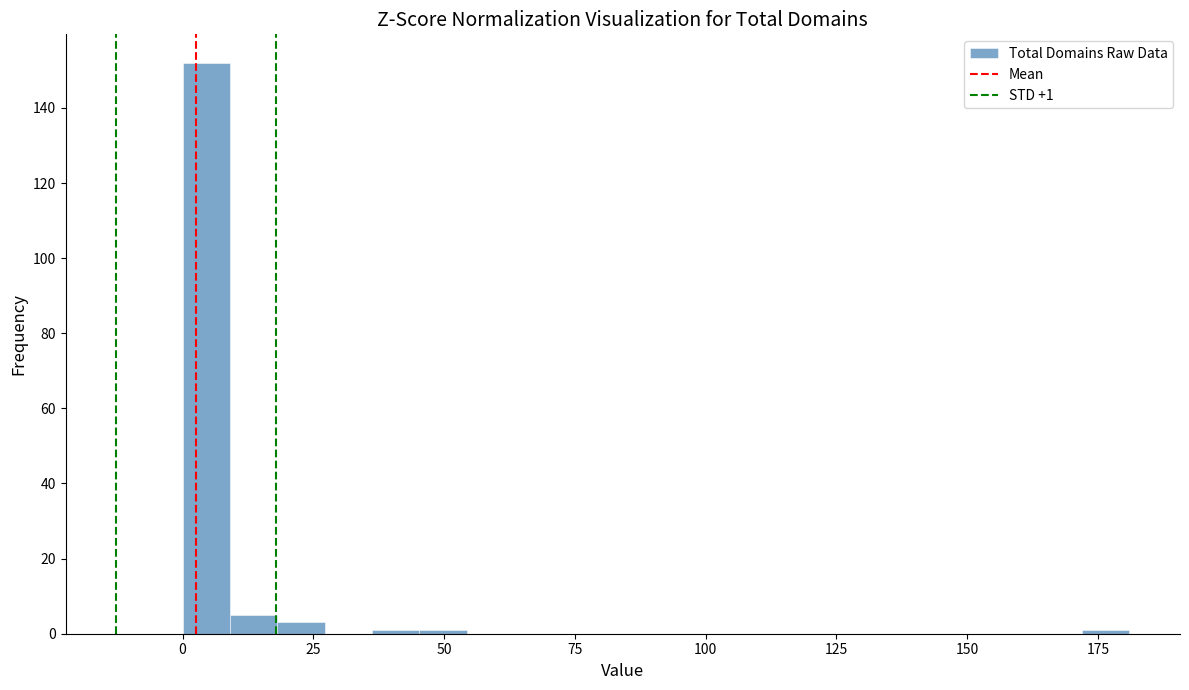

Read against the x-axis, roughly where is the centre of the tallest bar?

5